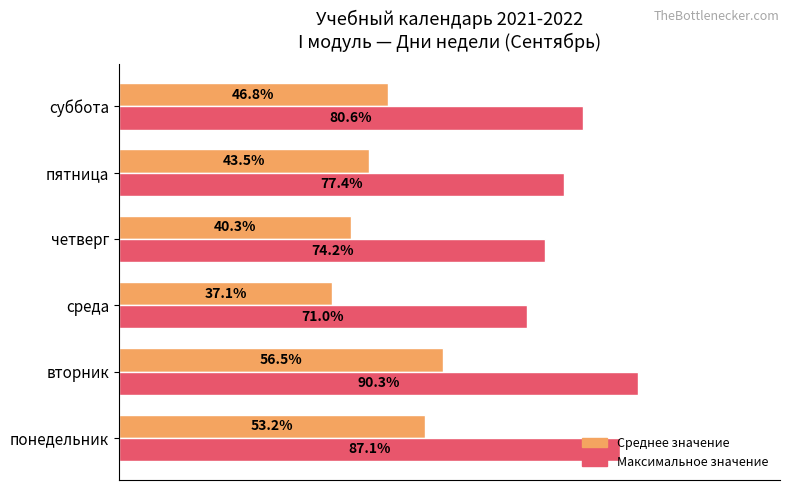

Where is Среднее значение nearest to the value 46?

суббота